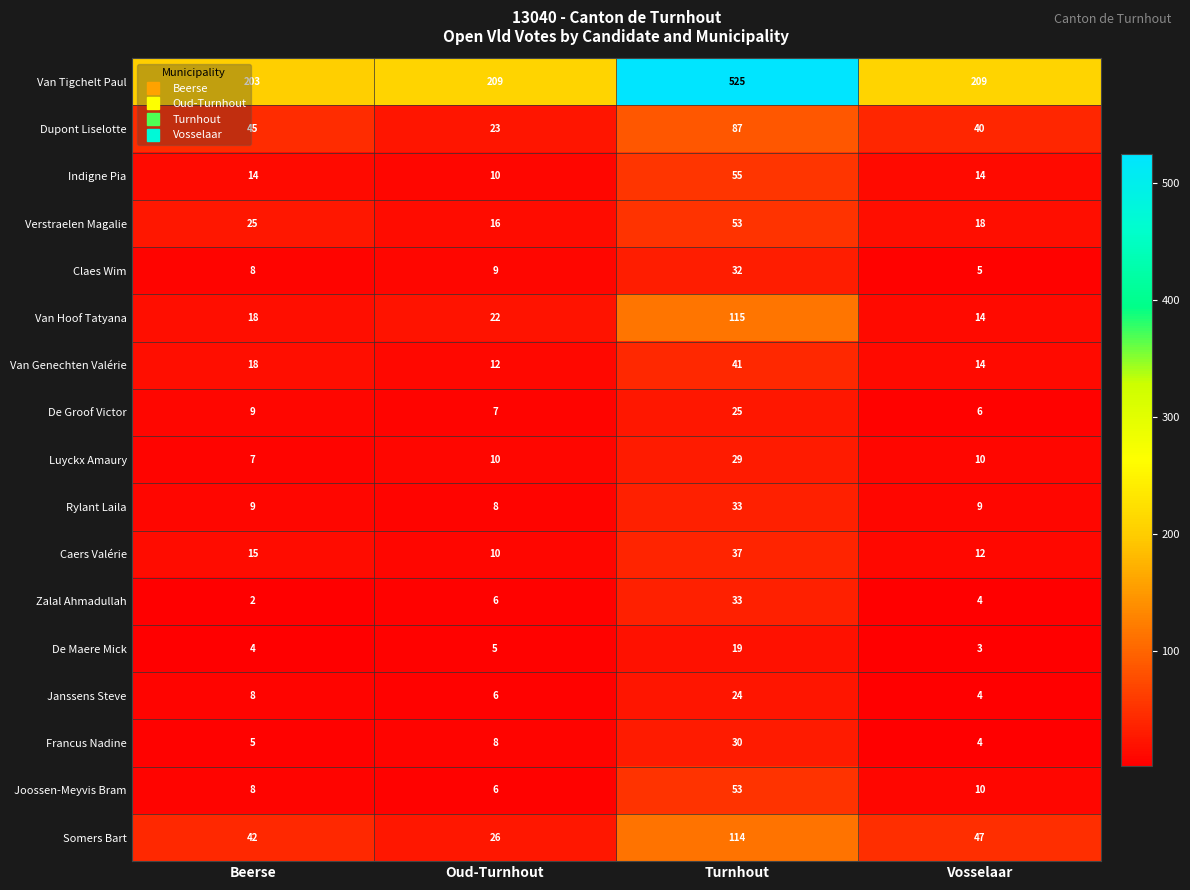

At which category is the sum across all series the highest?

Turnhout